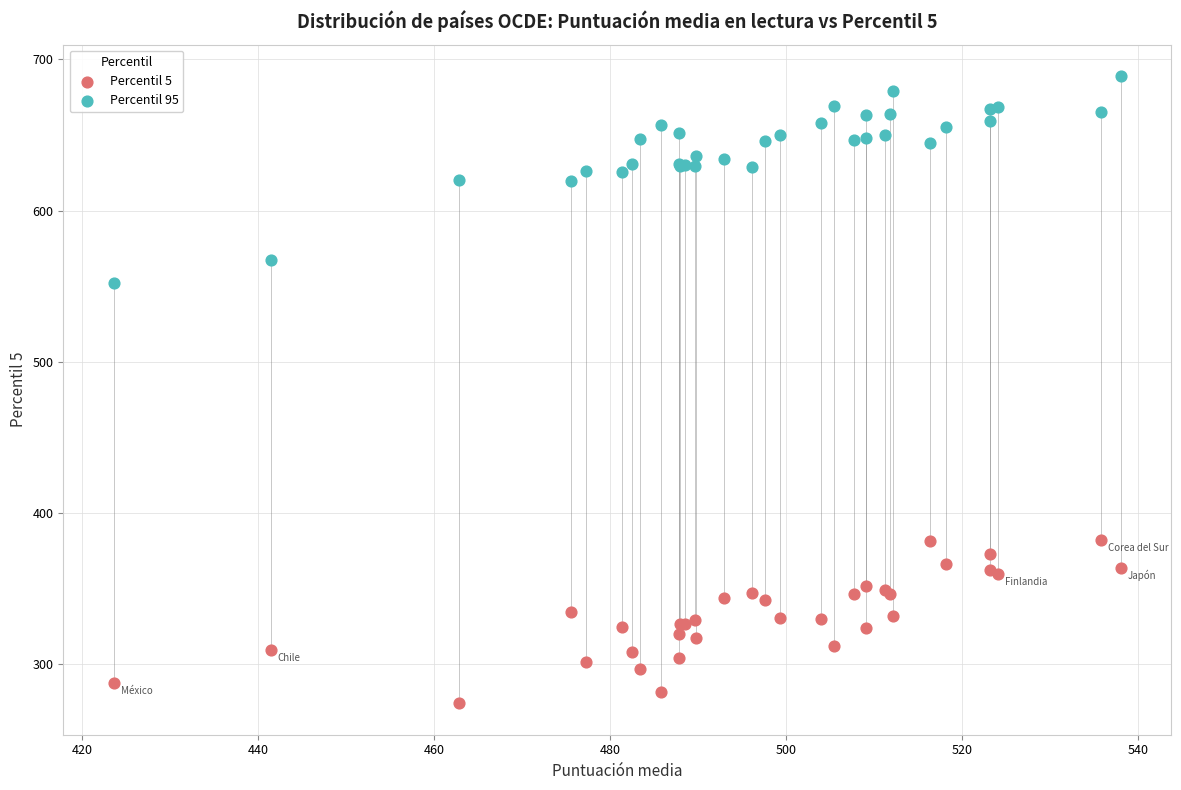

What is the X range (max minus min) for the scatter plot?

114.5